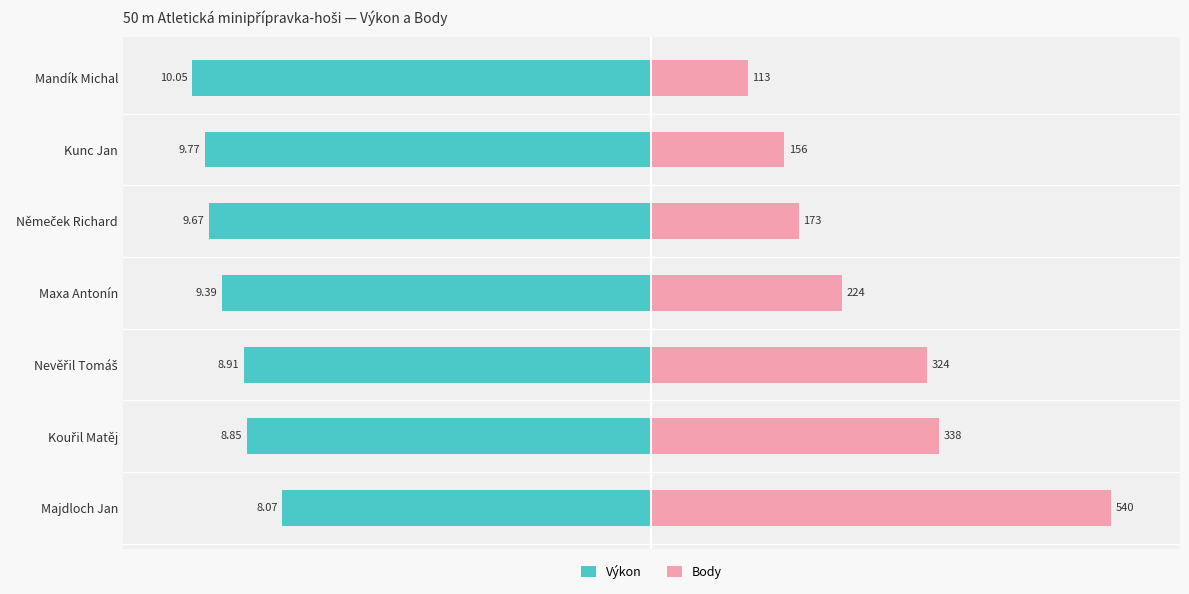

How many data points in Body are above 41?

4